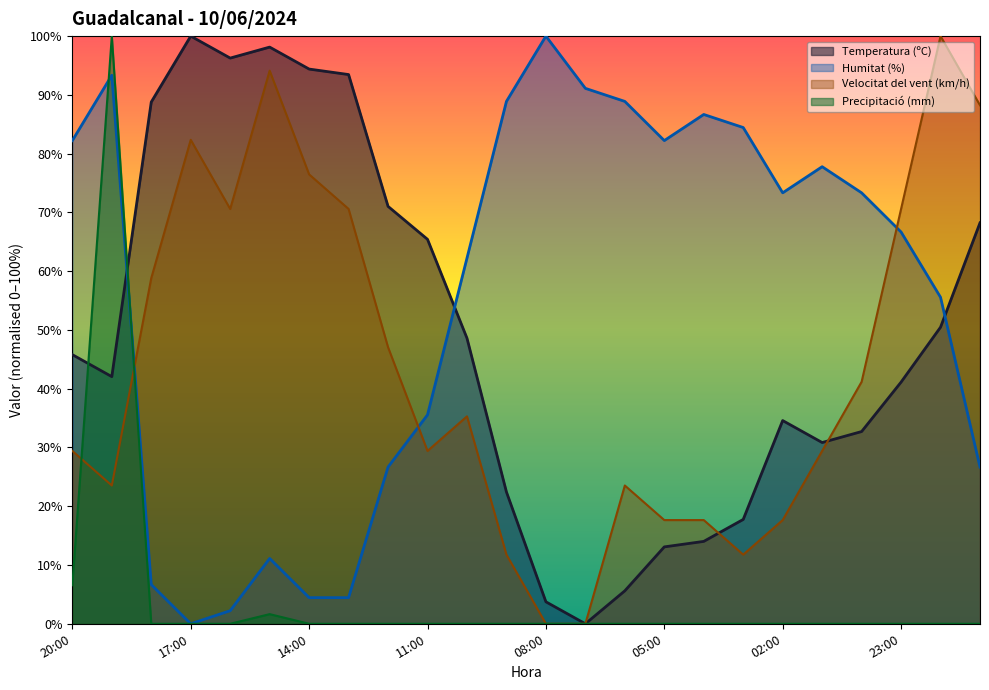

At how many categories does at least one series exceed 88?

13